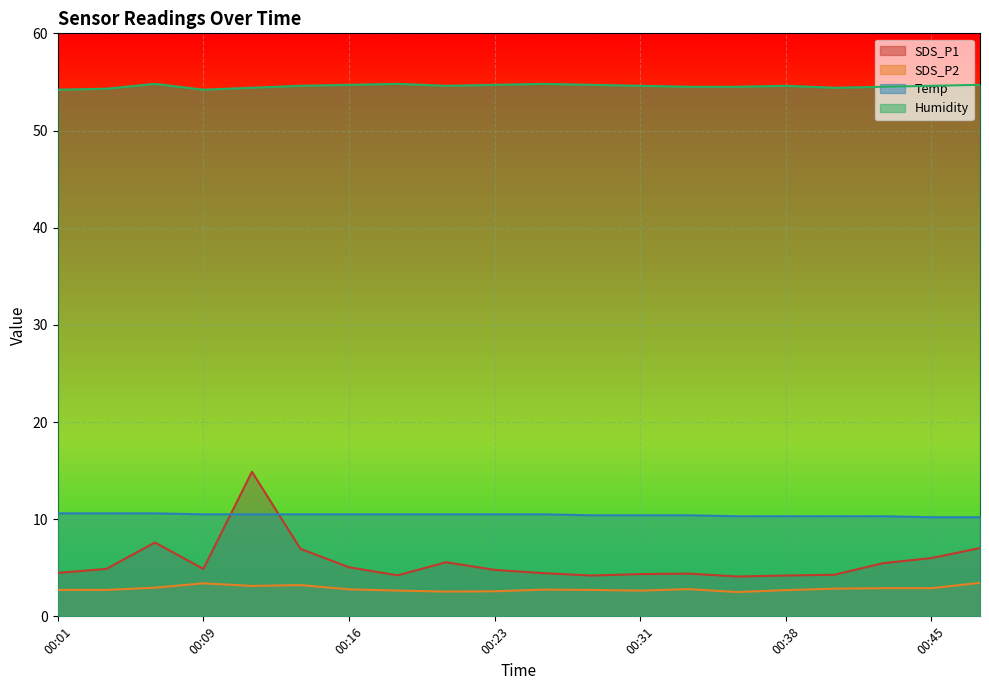

The Humidity series shows 54.5 at 00:33. True or false?

True